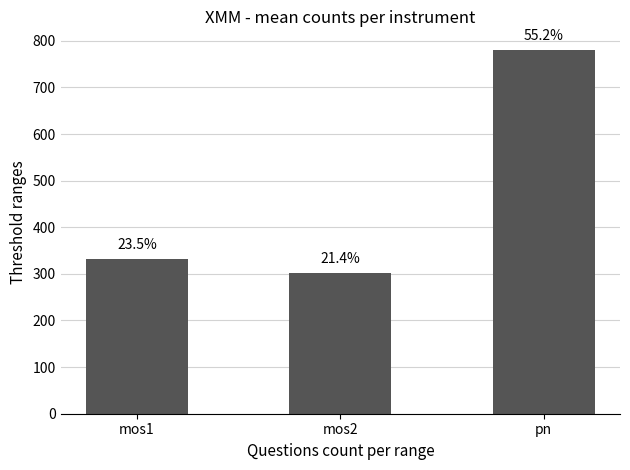

Which label corresponds to the largest value in the chart?

pn